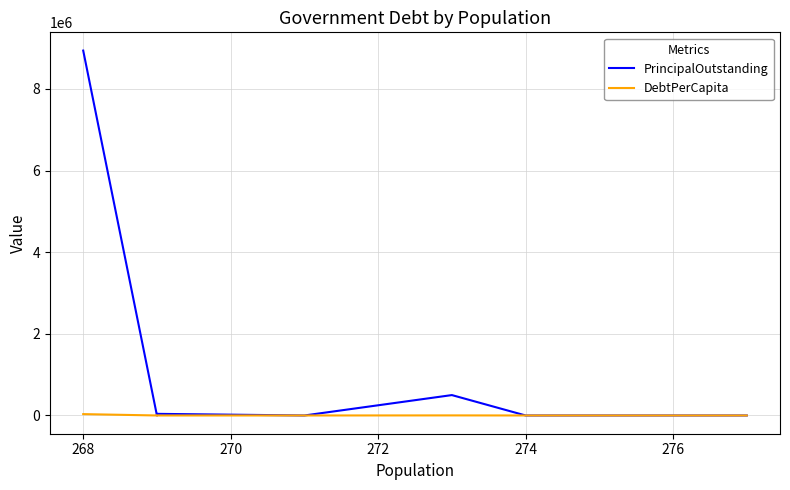

Rank the series by their average value, from highest to lowest.

PrincipalOutstanding, DebtPerCapita